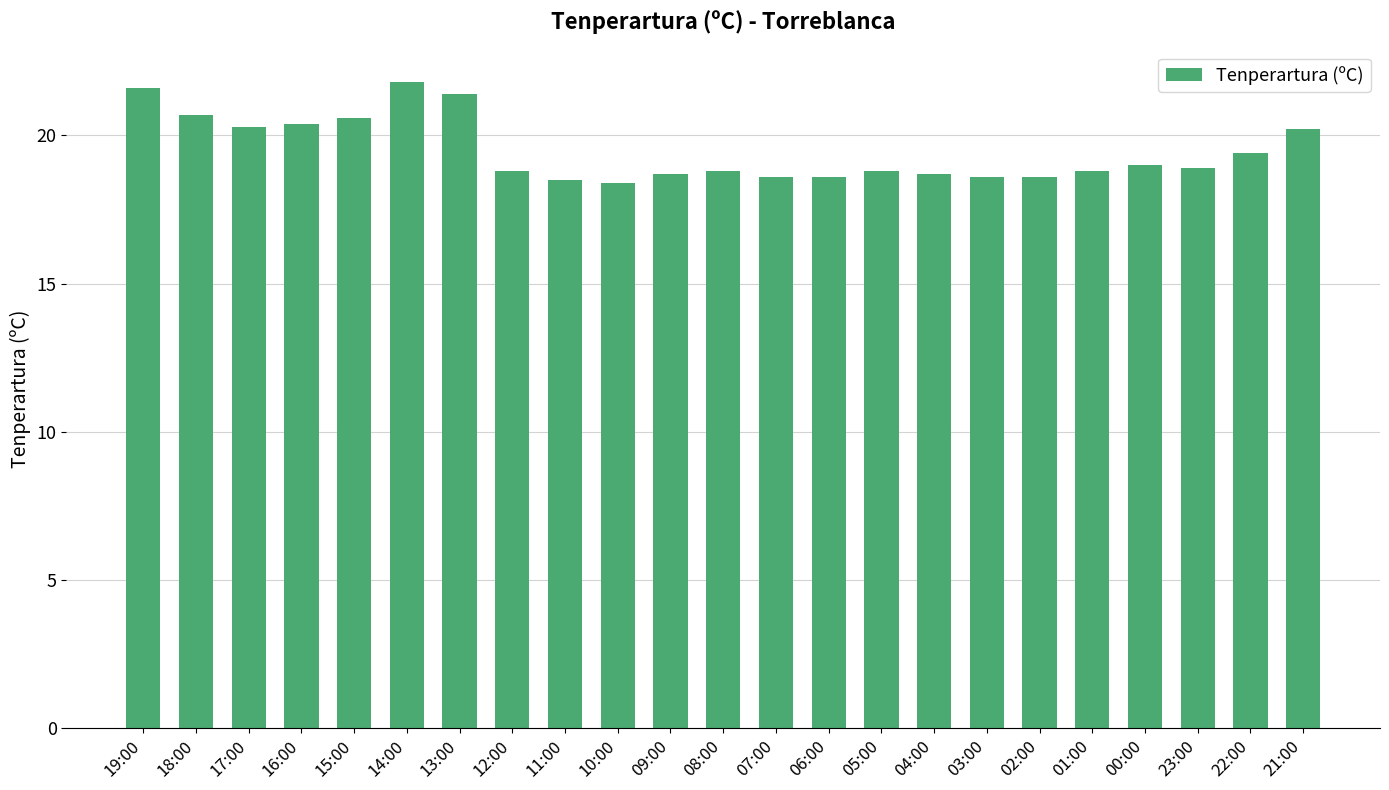

What is the label of the 2nd bar from the right?

22:00